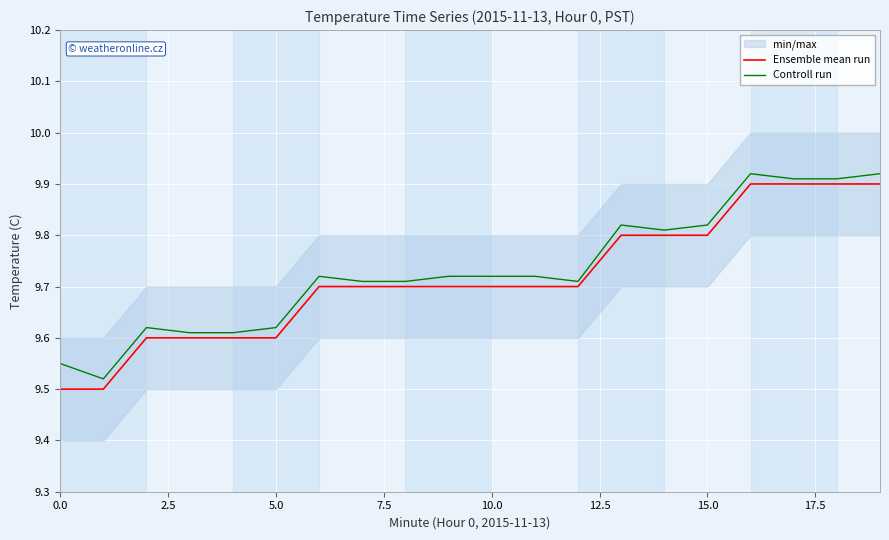

What is the average value of the Ensemble mean run series?

9.7